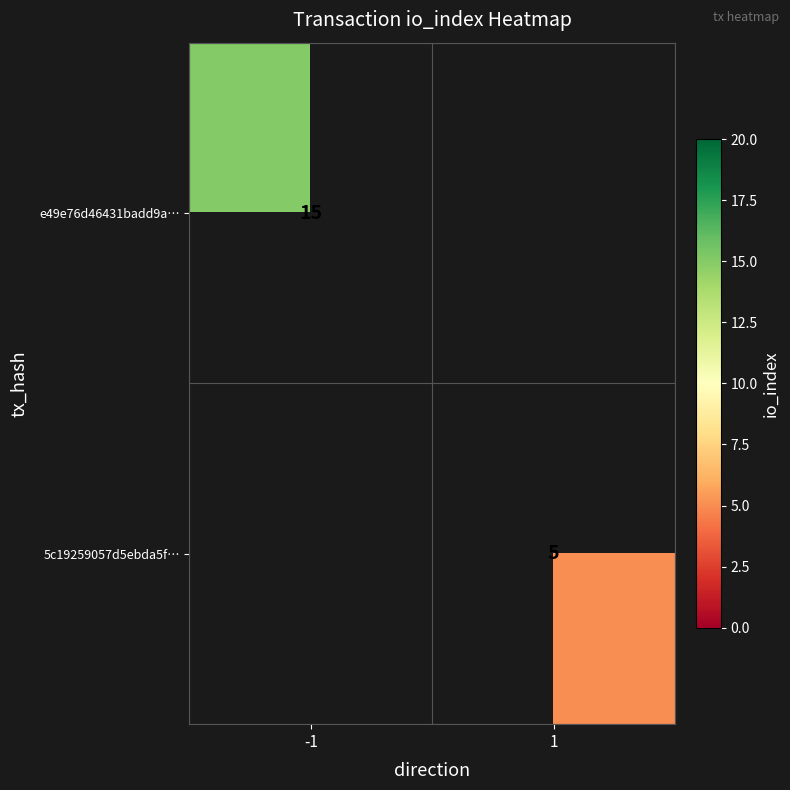

True or false: e49e76d46431badd9a… has a value of 26 at -1.

False